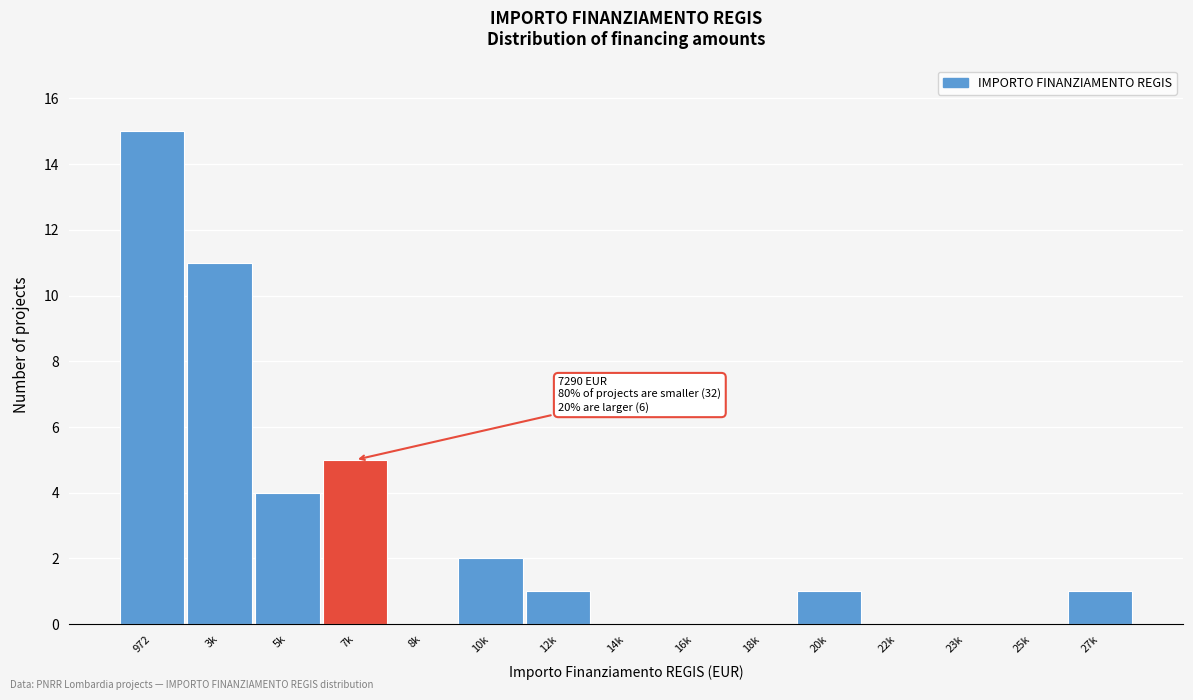

Reading left to right, what are all the values shown in this chart?

972=15	3k=11	5k=4	7k=5	8k=0	10k=2	12k=1	14k=0	16k=0	18k=0	20k=1	22k=0	23k=0	25k=0	27k=1